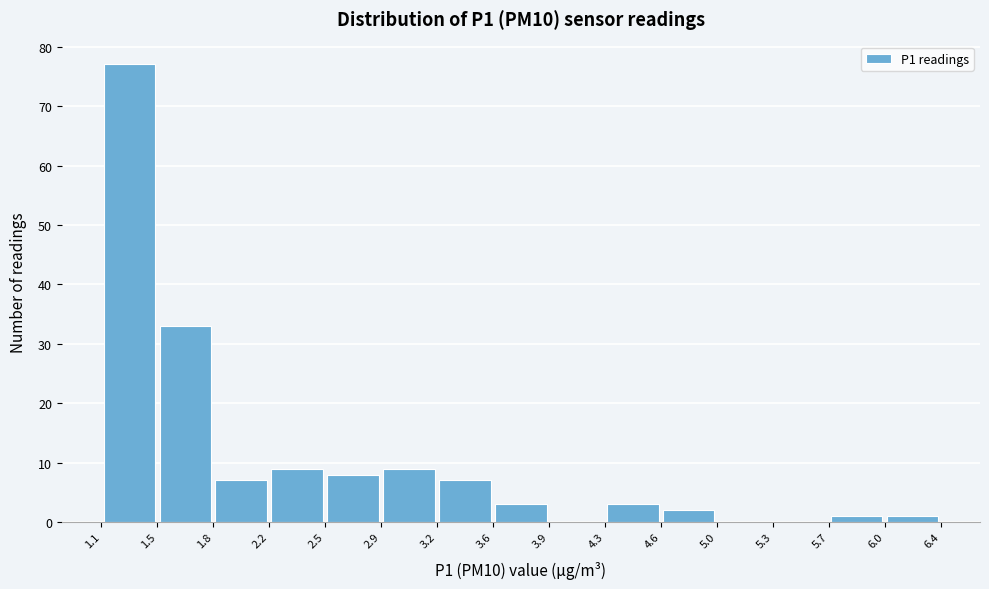

What is the height of the bar covering 4.3 to 4.6 on the x-axis? The values are not printed on the chart, so give them approximately, as read against the axis.

3